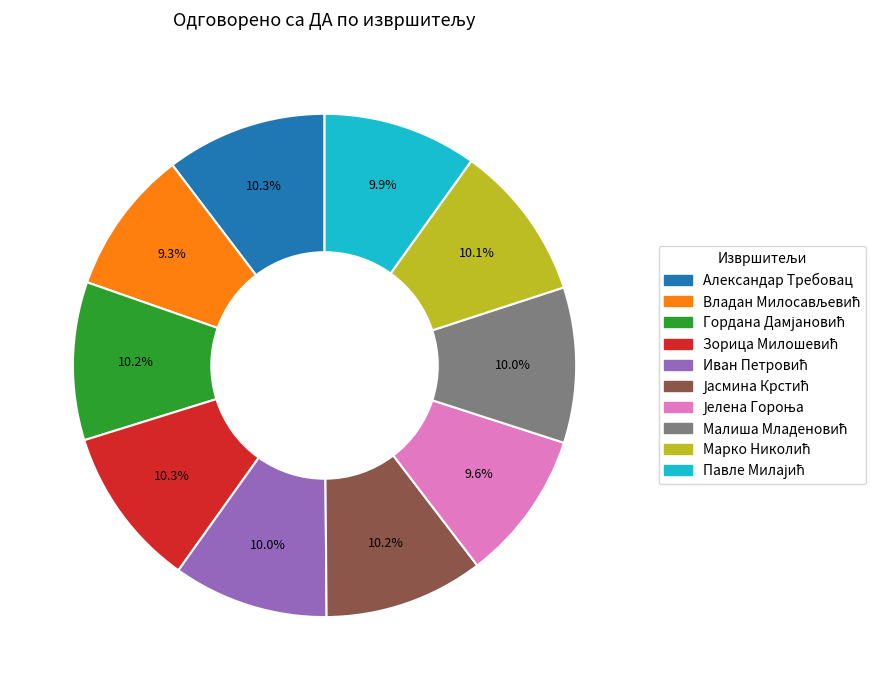

Is there a majority slice in this chart?

No